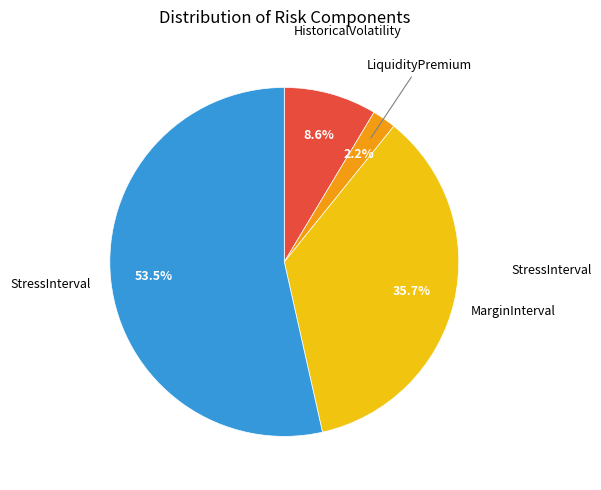

Is there any slice that represents more than half of the pie?

Yes